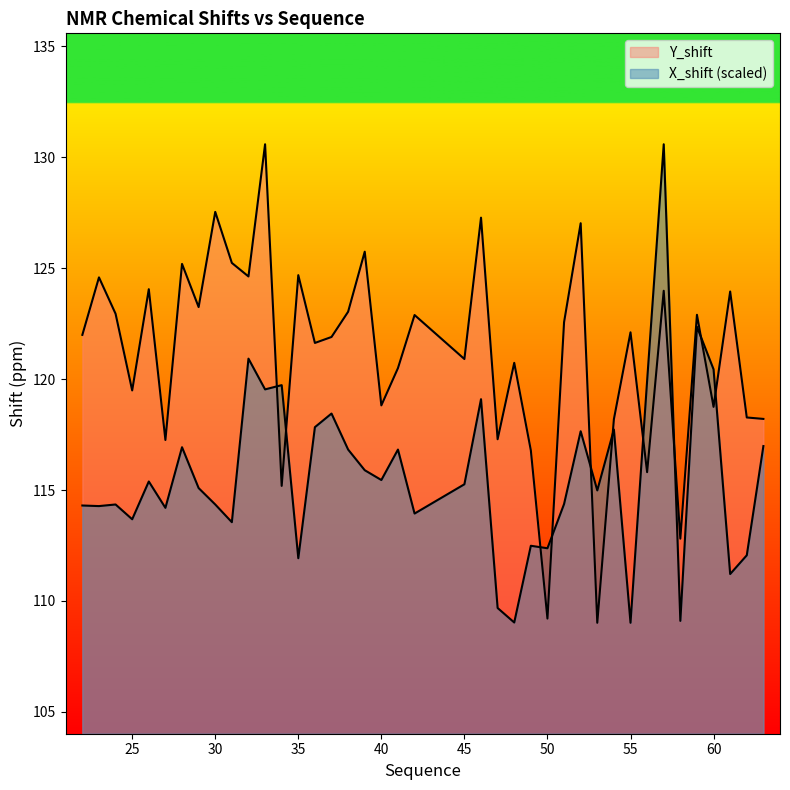

What is the greatest value displayed?

130.6